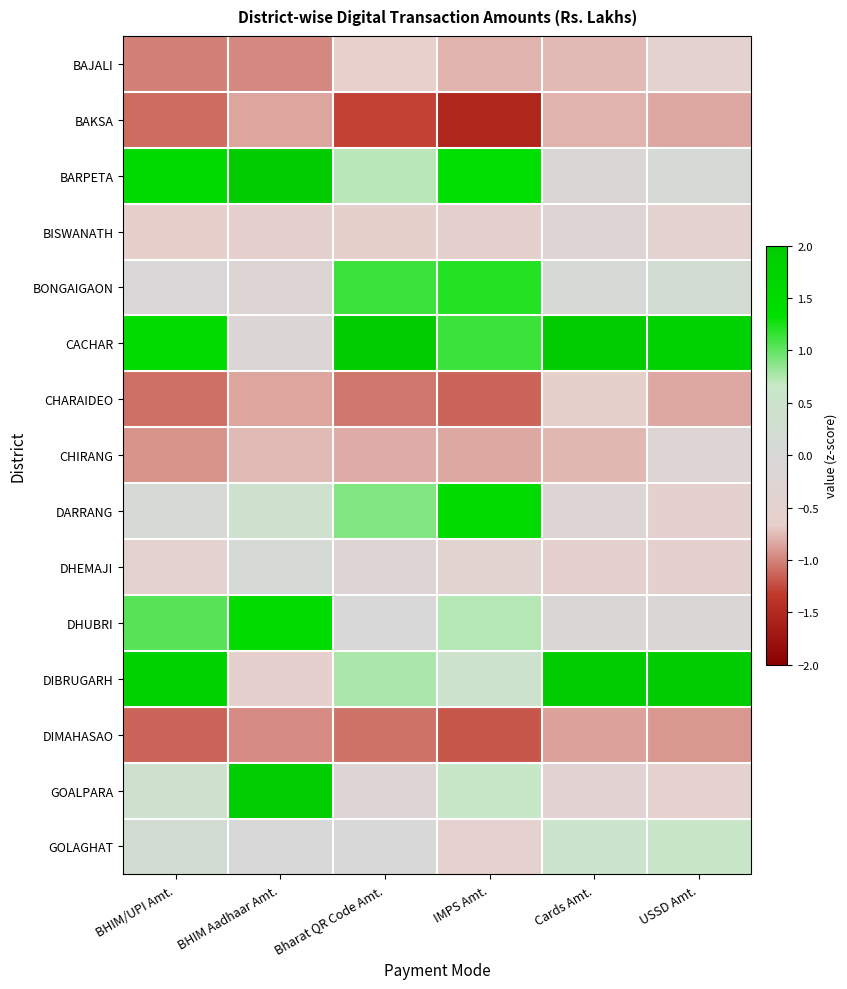

How many data points does each series have?

6